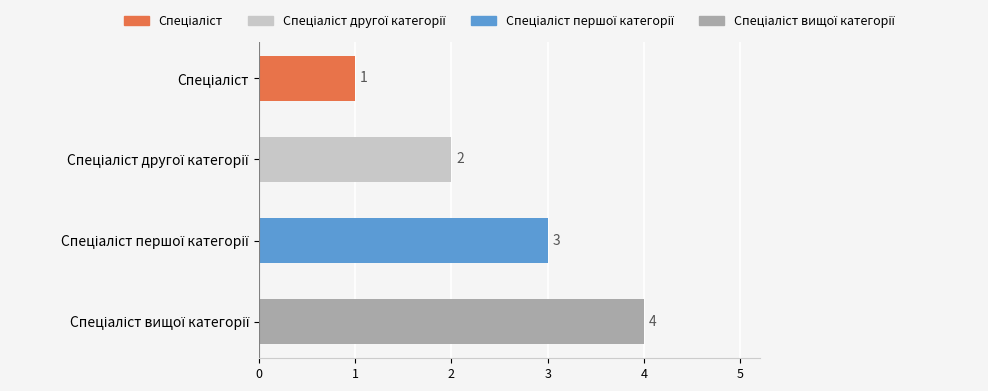

What is the value of the 2nd bar from the top?

2